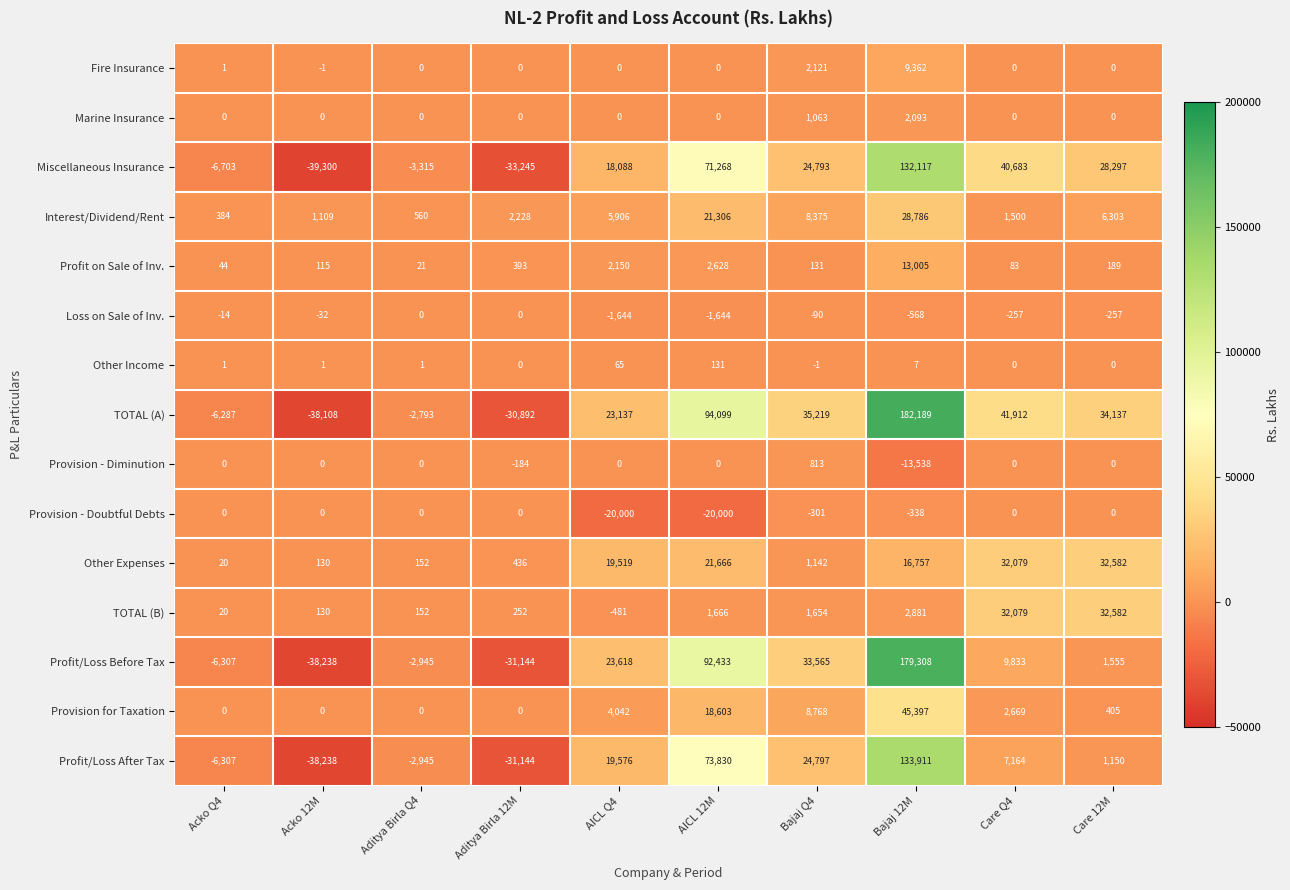

What is the total value across all series at Bajaj Q4?

142049